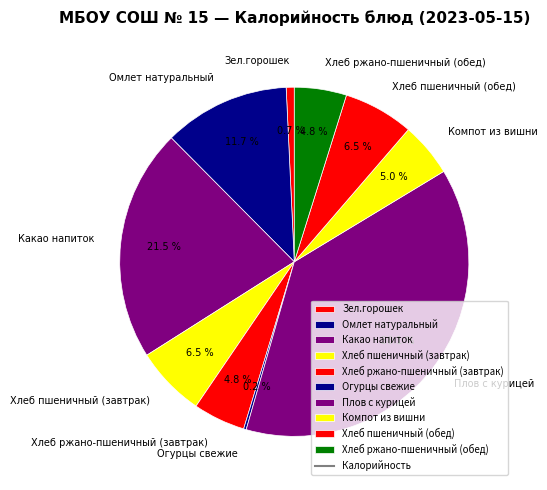

Which category has the biggest portion of the pie?

Плов с курицей